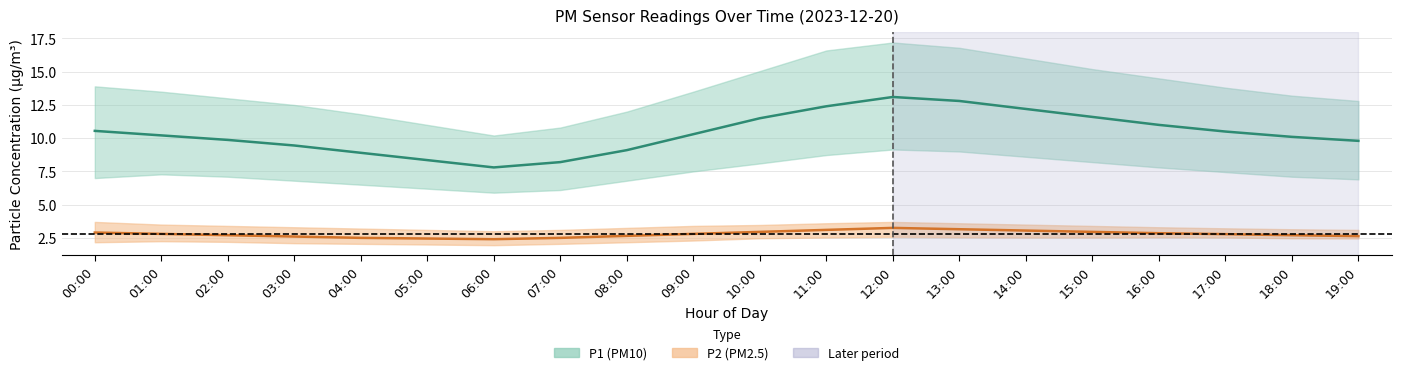

List the series in order of their overall mean, lowest first.

P2 (PM2.5) center, P1 (PM10) center